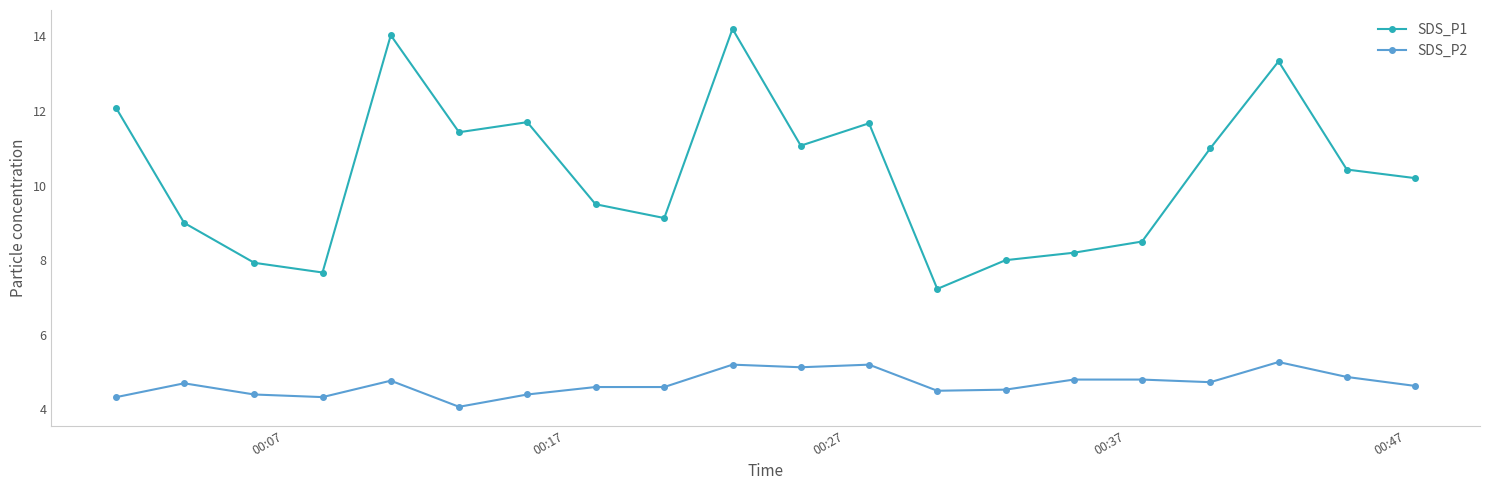

Does the chart display data point markers on the line(s)?

Yes